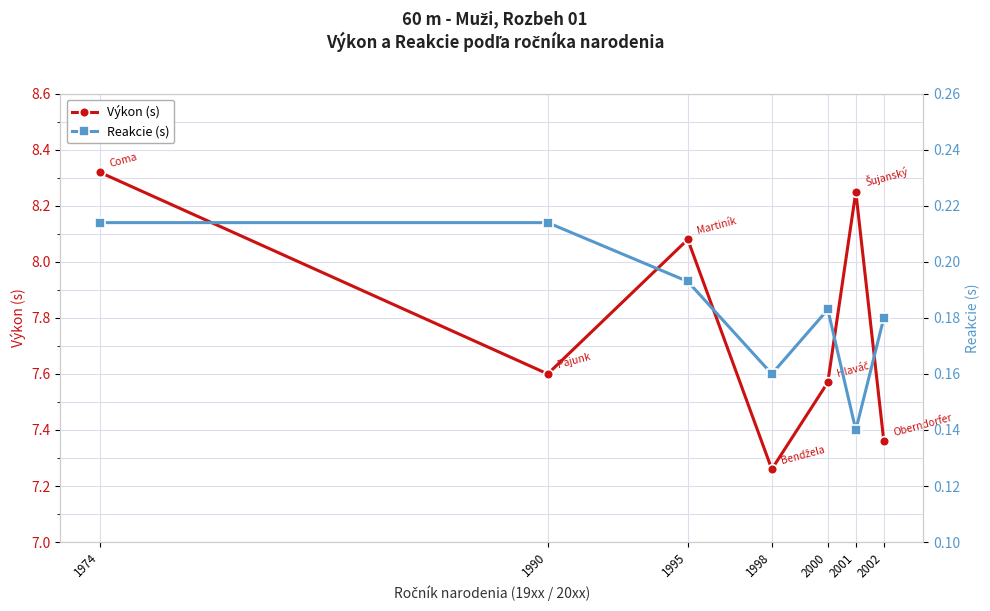

What is the value of the Reakcie (s) point at the 3rd from the left?

0.2